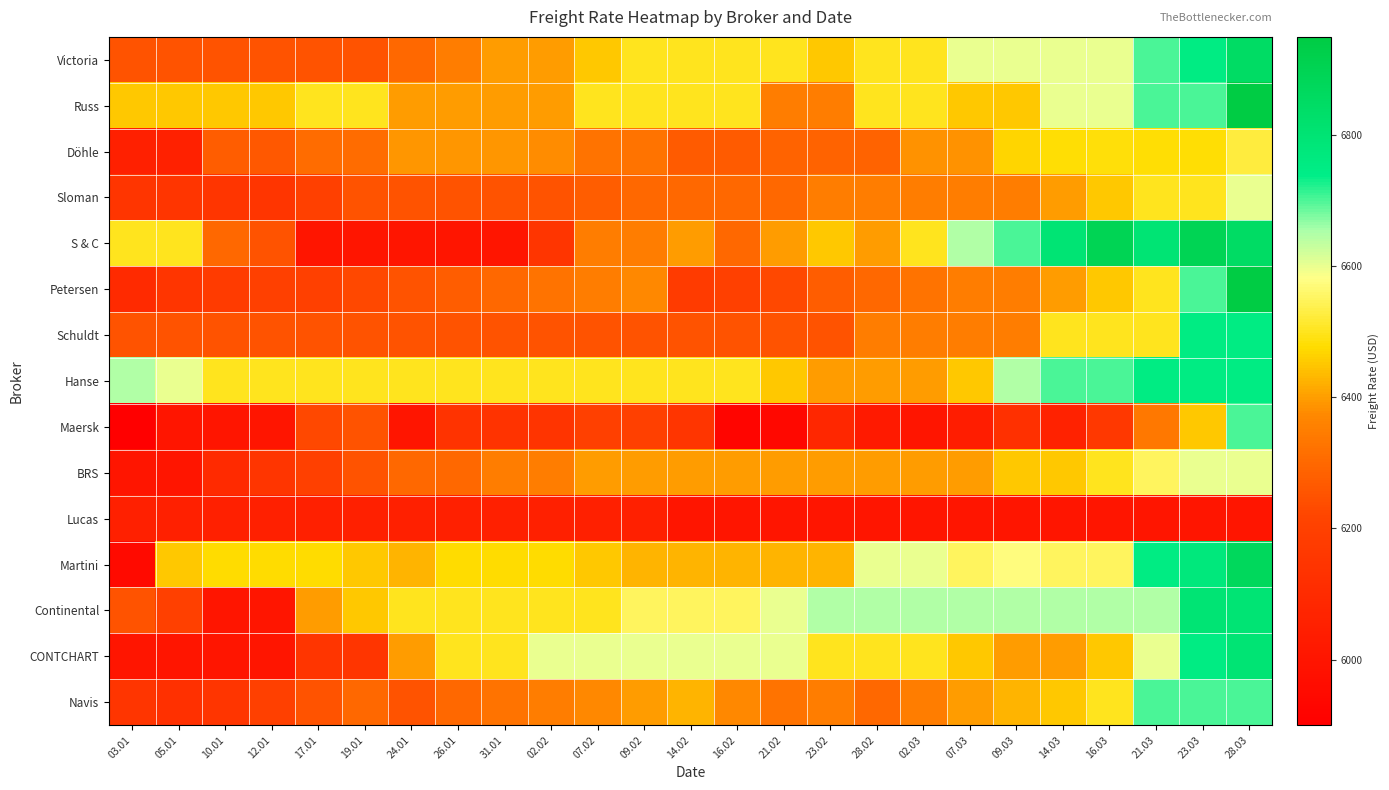

What is the smallest value displayed?

5900